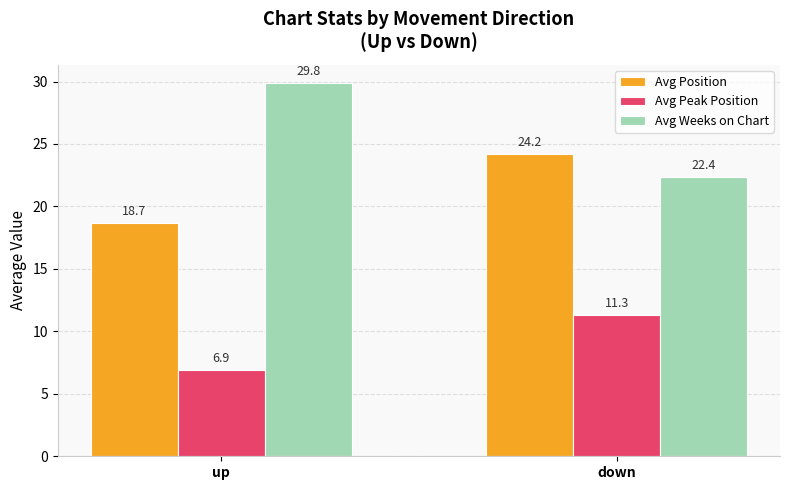

What is the sum of all Avg Position values?

42.9